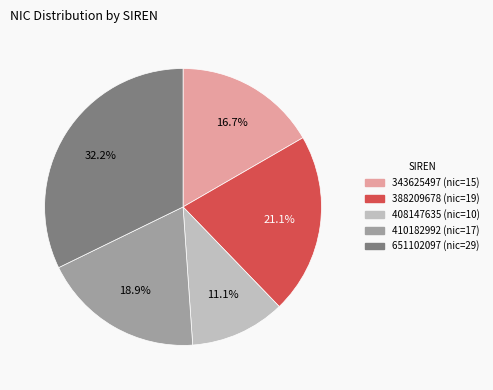

Count the number of slices in the pie.

5